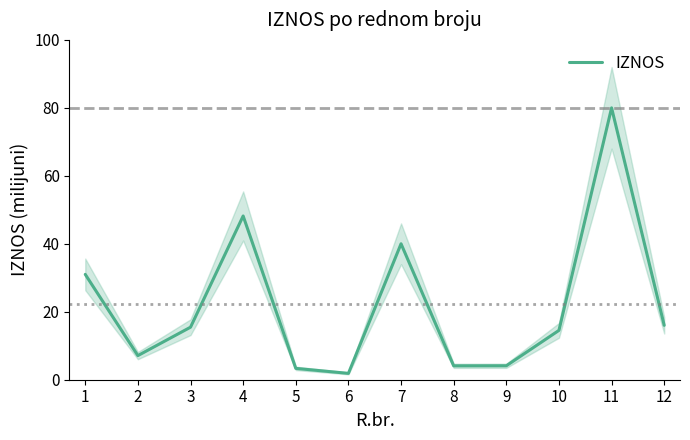

Which label corresponds to the smallest value in the chart?

6